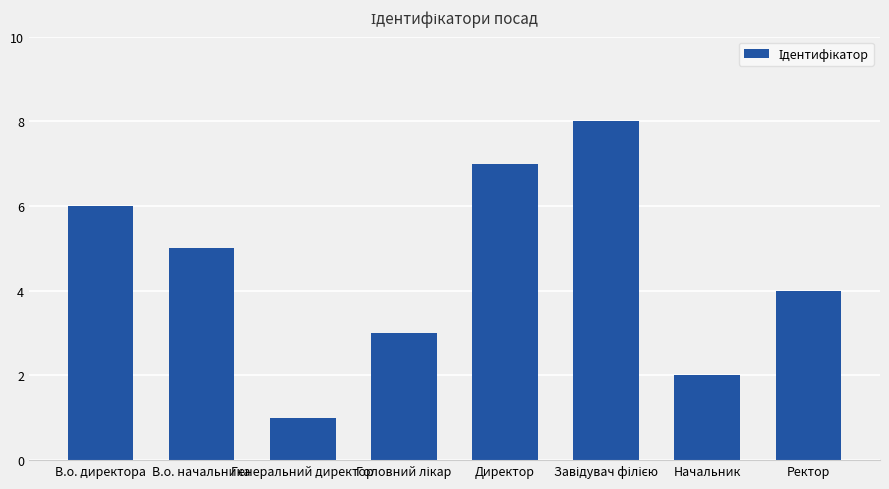

How many data points are less than 5?

4